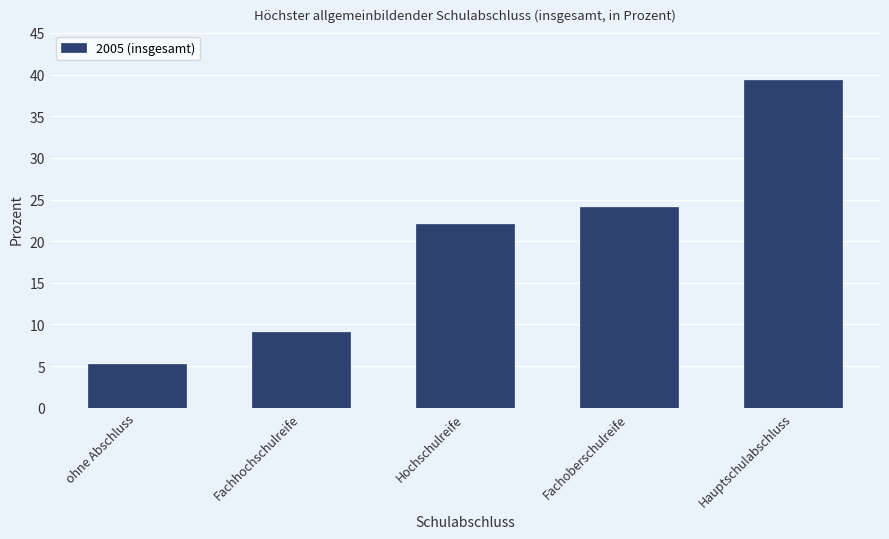

What is the difference between the values at Fachoberschulreife and Hauptschulabschluss?

15.3